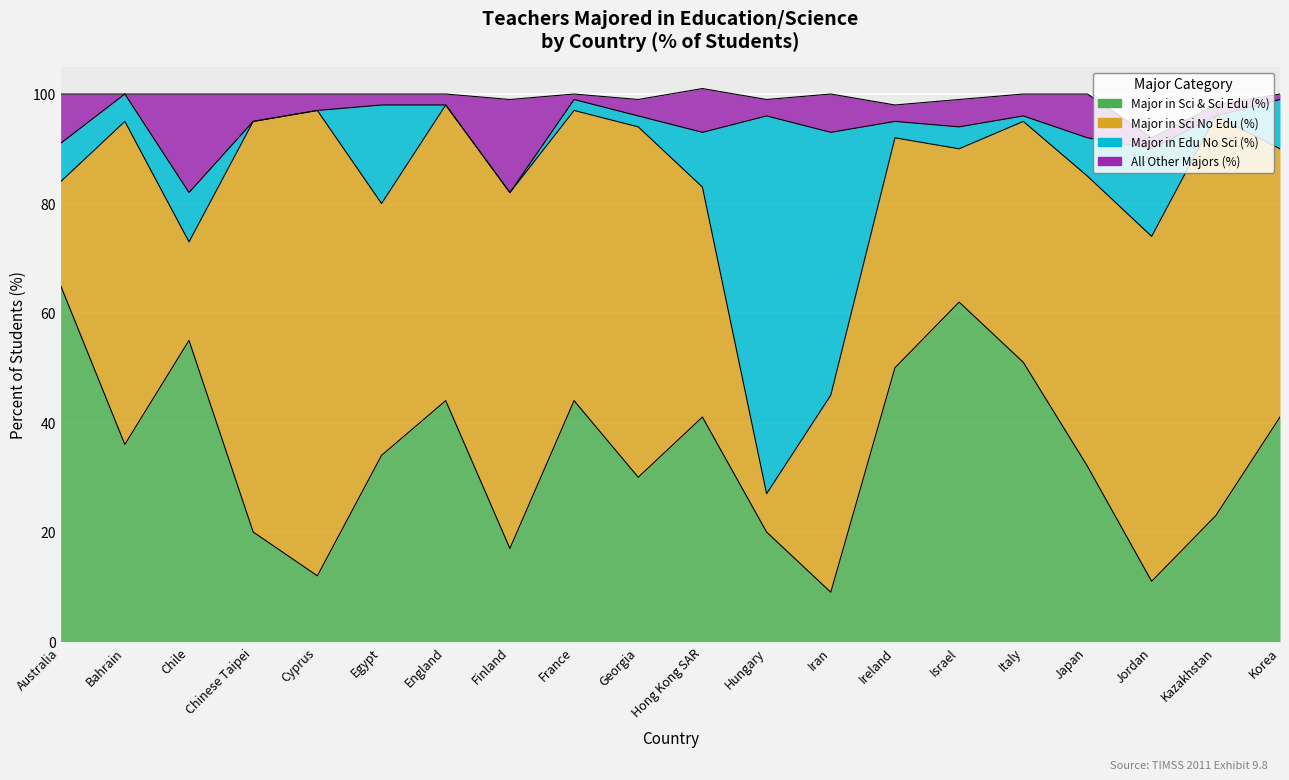

How many categories are shown in the chart?

20